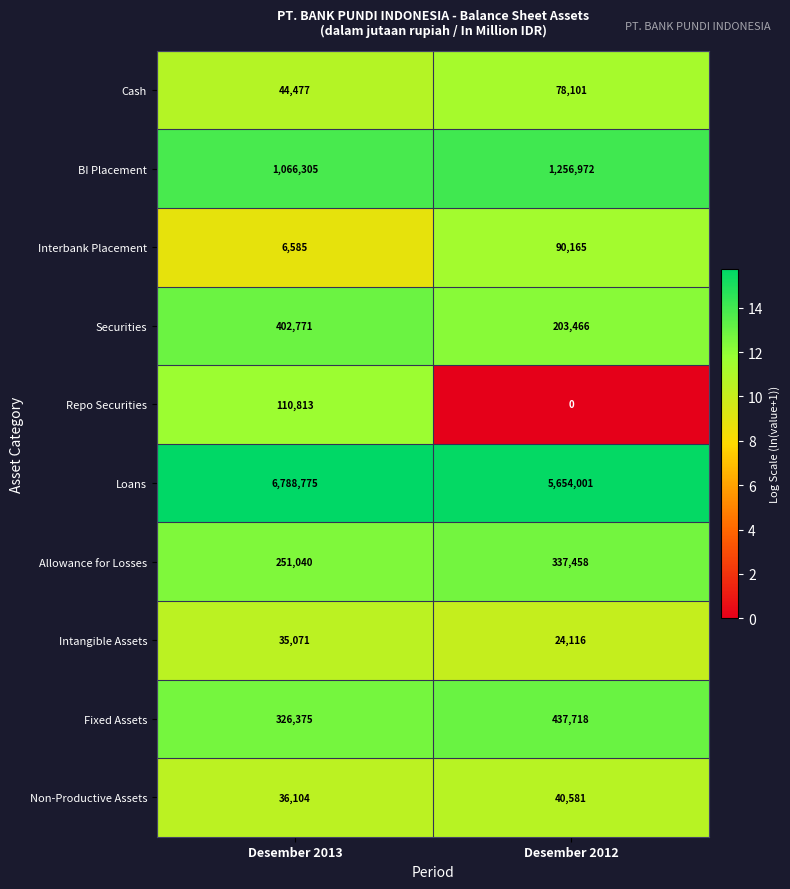

Is it true that Allowance for Losses equals 101451 at Desember 2012?

False